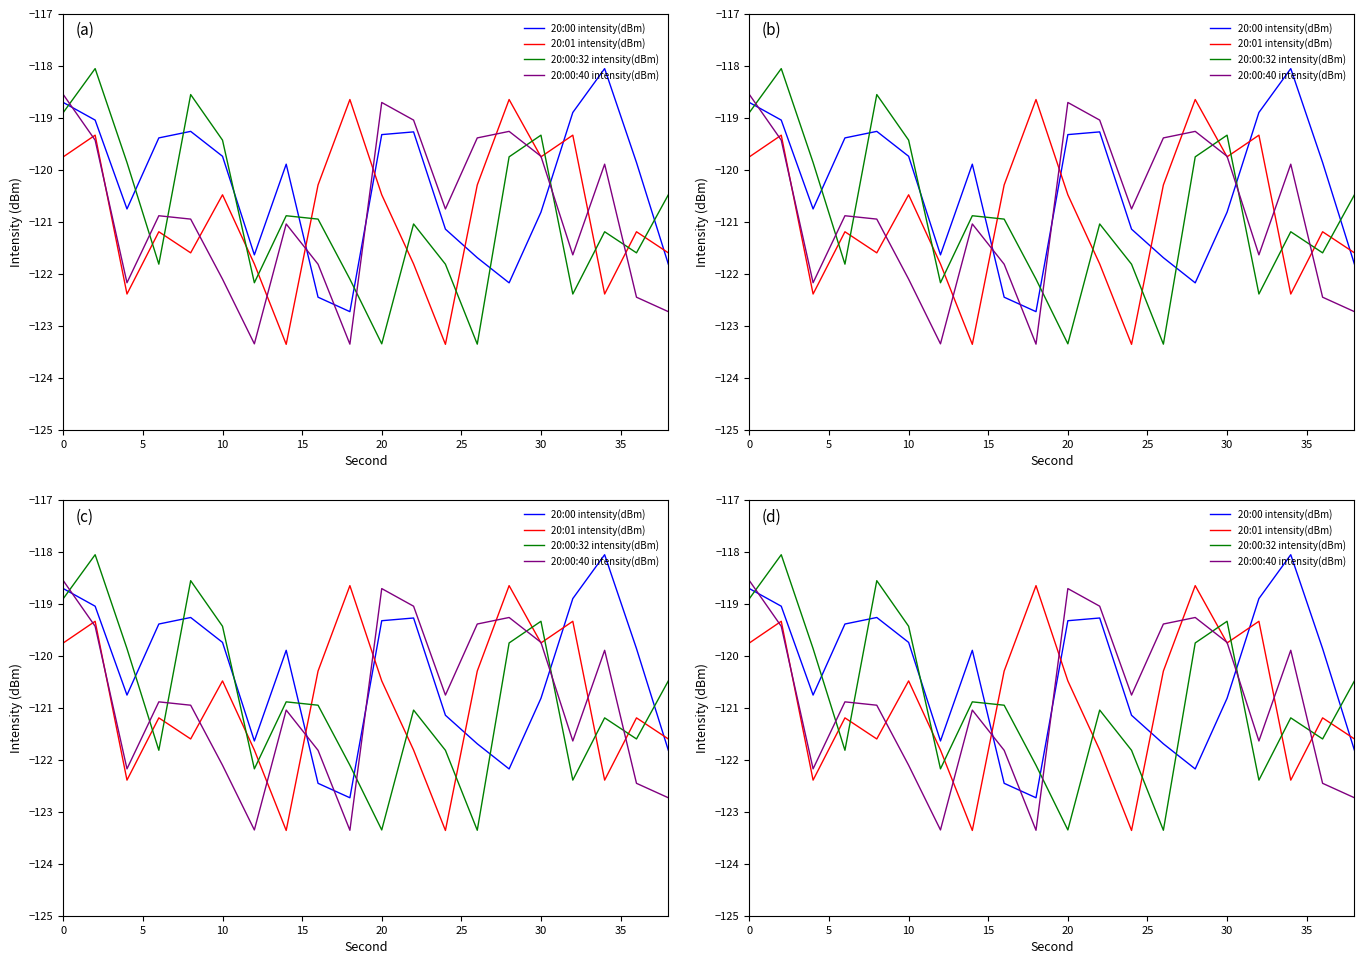

List the series in order of their peak value, highest first.

20:00 intensity(dBm), 20:00:32 intensity(dBm), 20:00:40 intensity(dBm), 20:01 intensity(dBm)